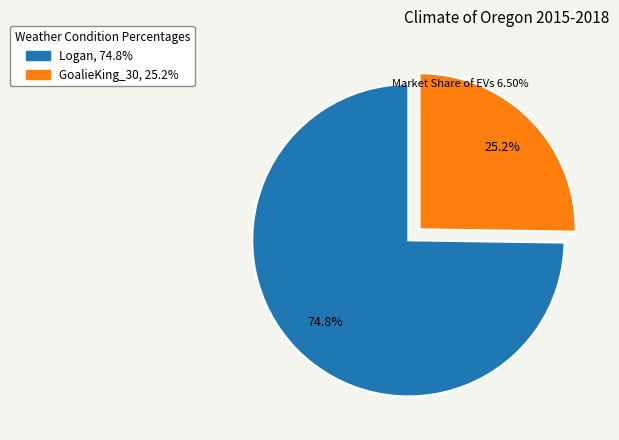

Is it true that GoalieKing_30 is 36% of the pie?

False